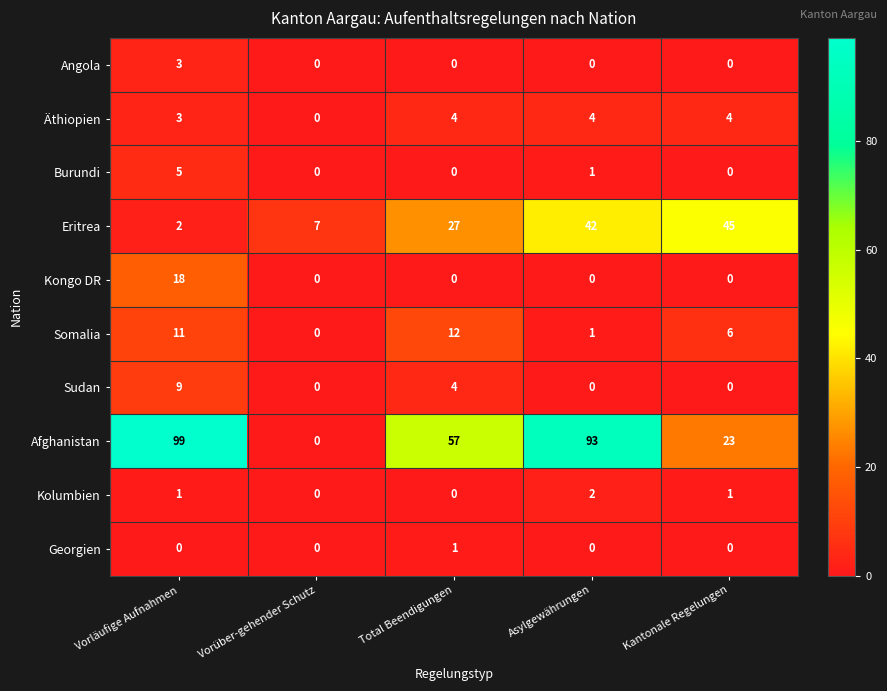

Which series has the largest range (max minus min)?

Afghanistan